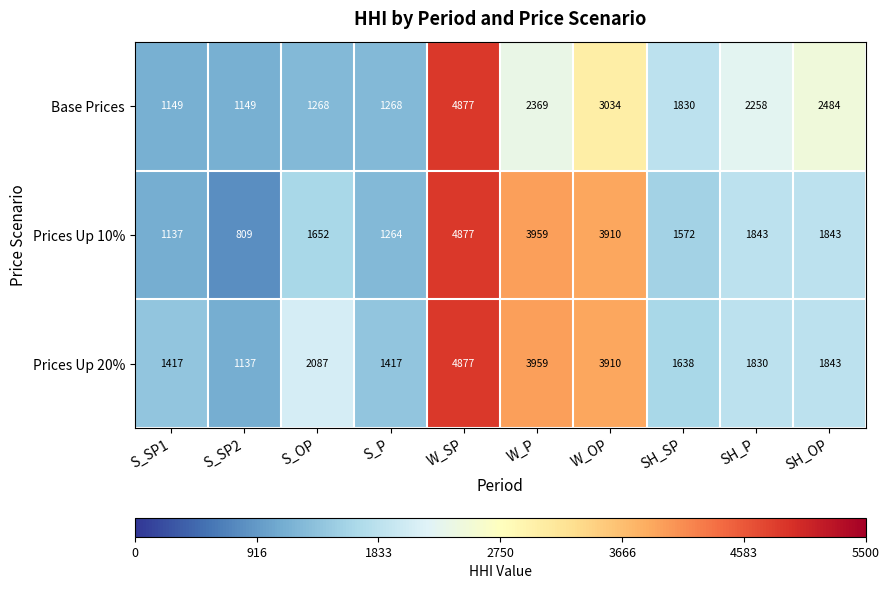

How many distinct data groups are displayed?

3